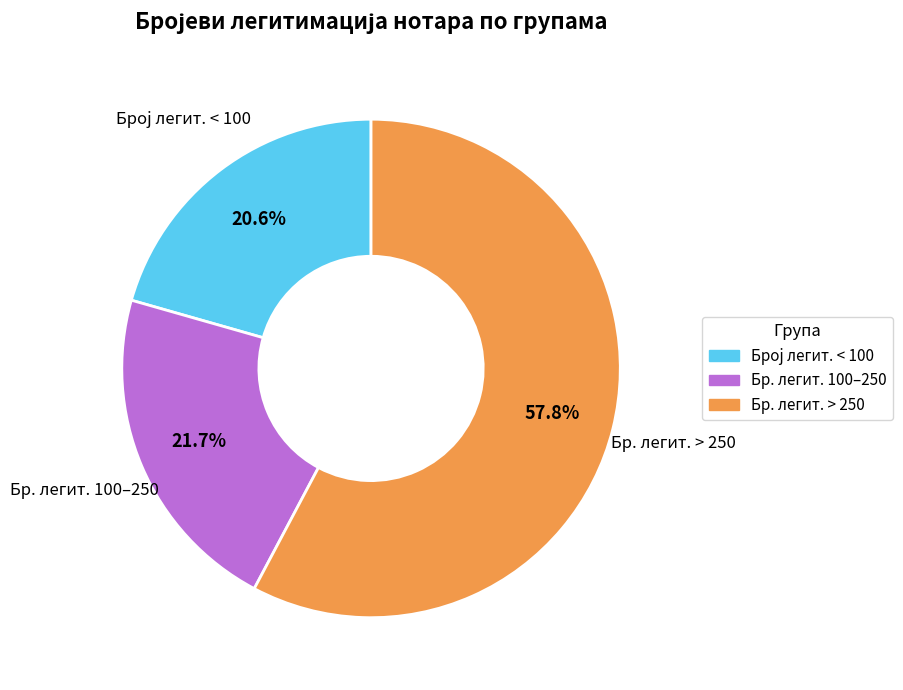

Is there a majority slice in this chart?

Yes